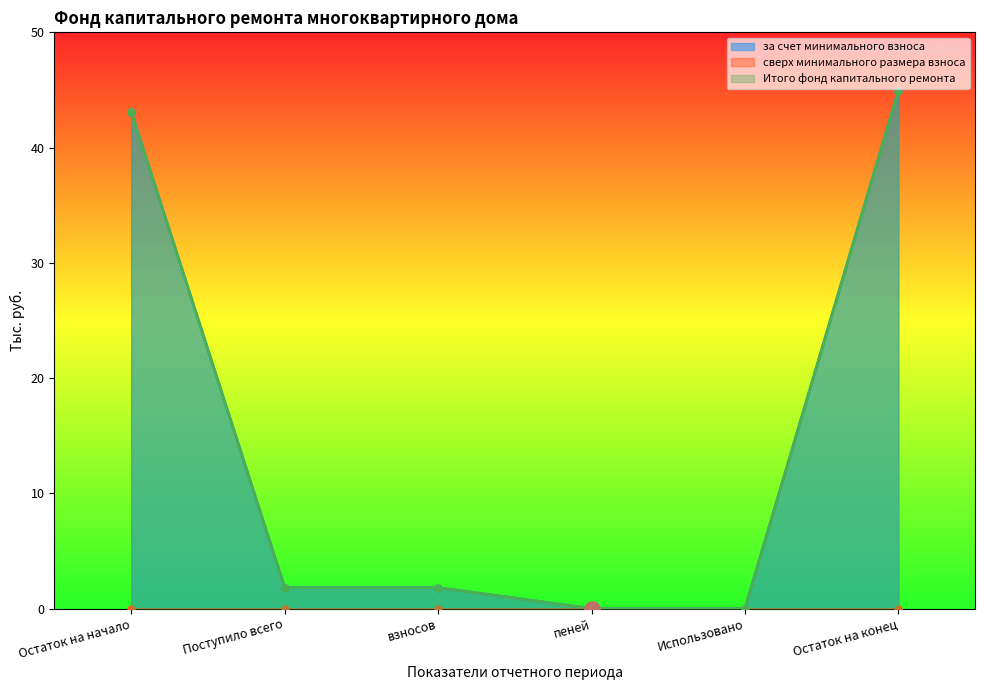

Which series reaches the minimum Y coordinate?

за счет минимального взноса